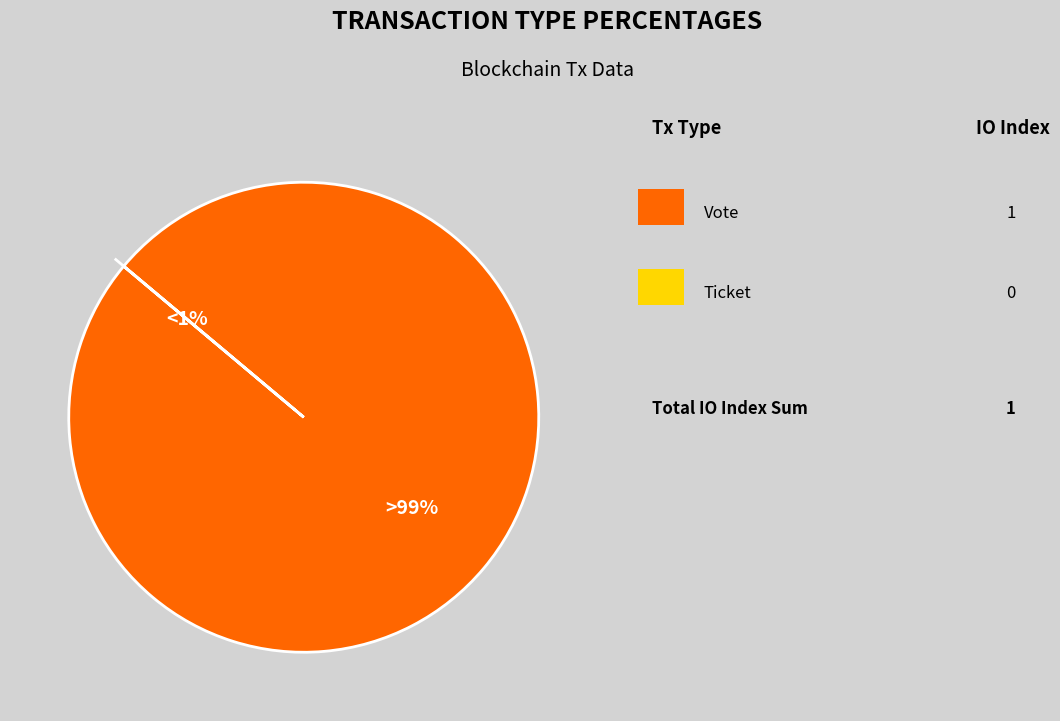

How many slices are in this pie chart?

2